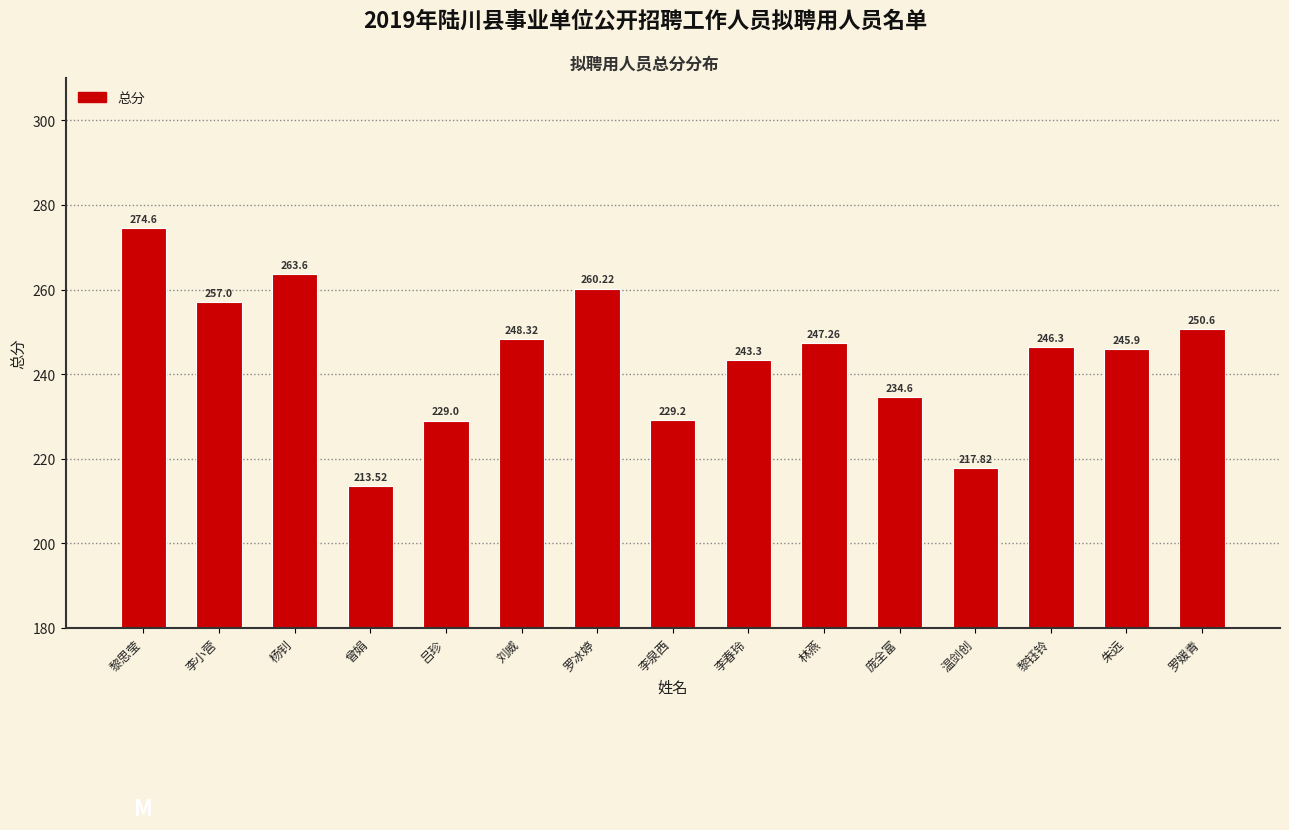

What position from the left is 黎思莹?

1